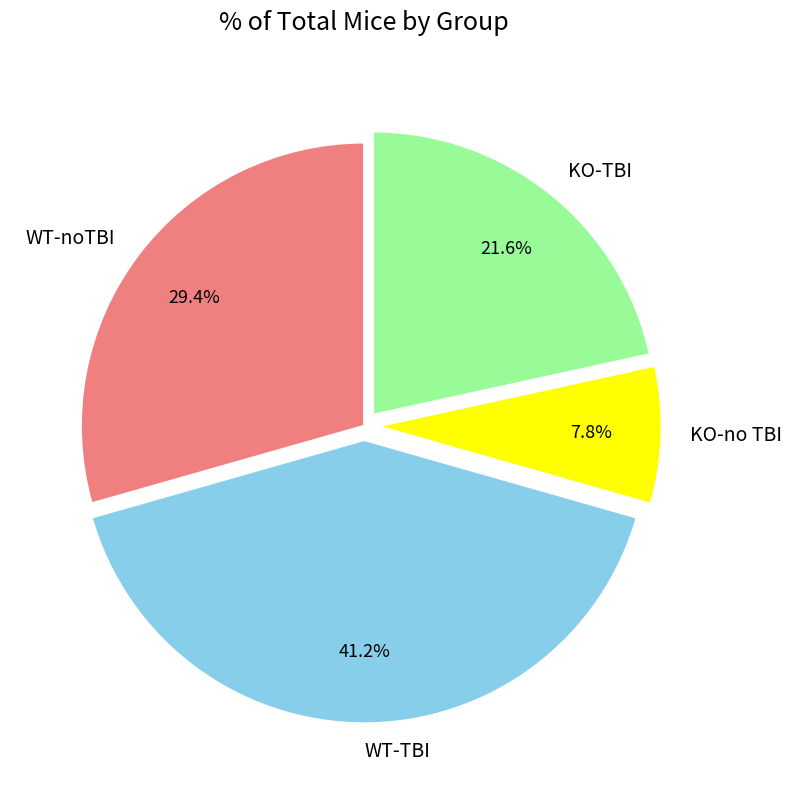

Does WT-noTBI represent more than half of the total?

No